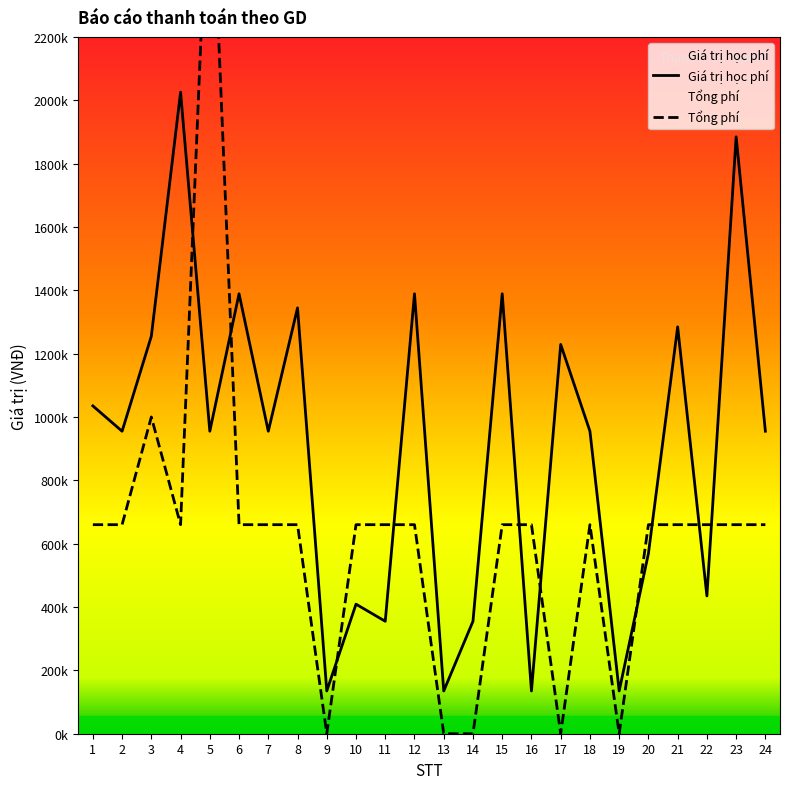

At which label does Tổng phí first exceed 660000?

3